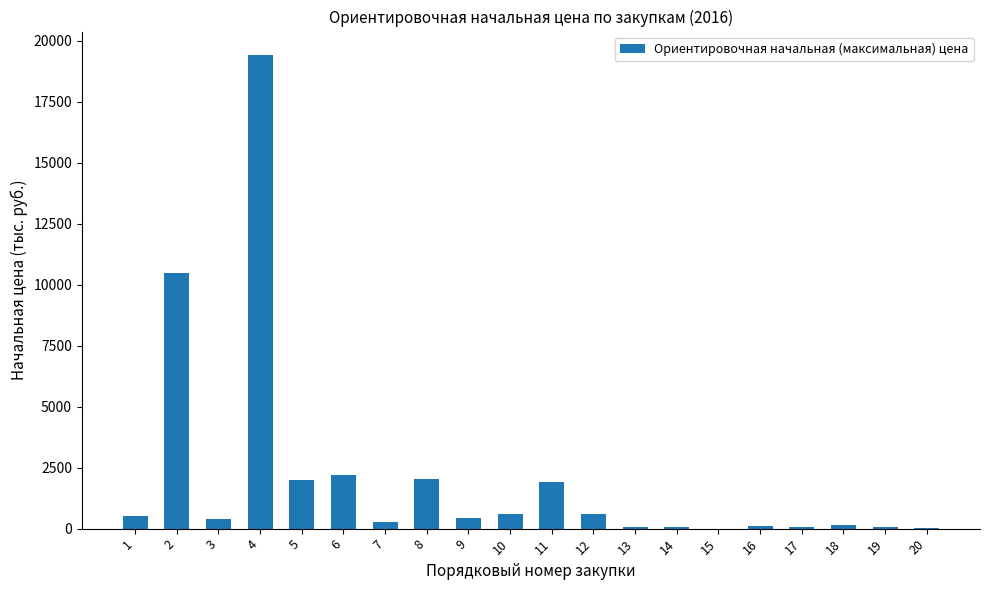

Approximately how many times larger is the value at 6 compared to 9?

5.2